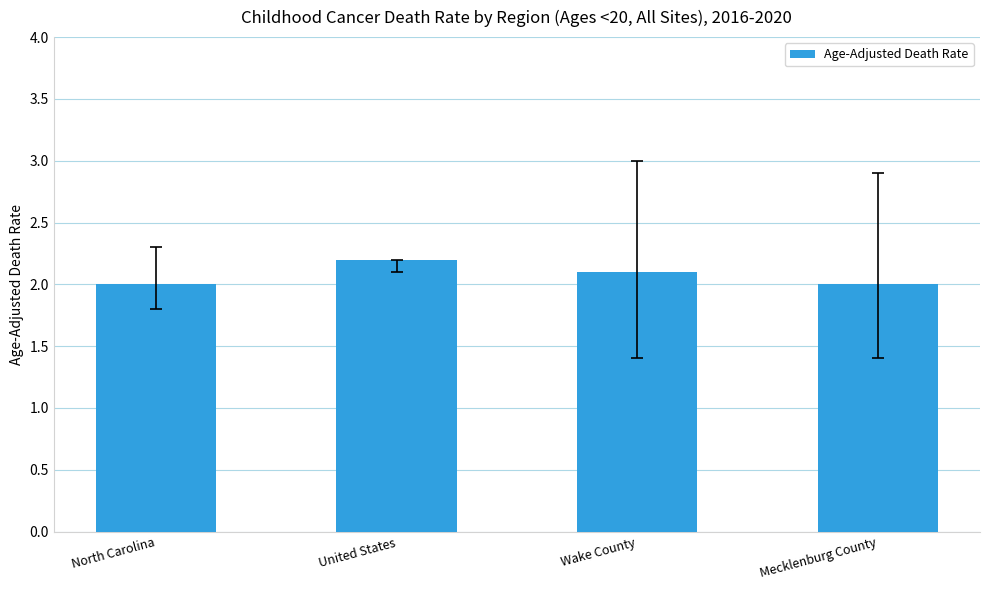

How many bars are there in total?

4